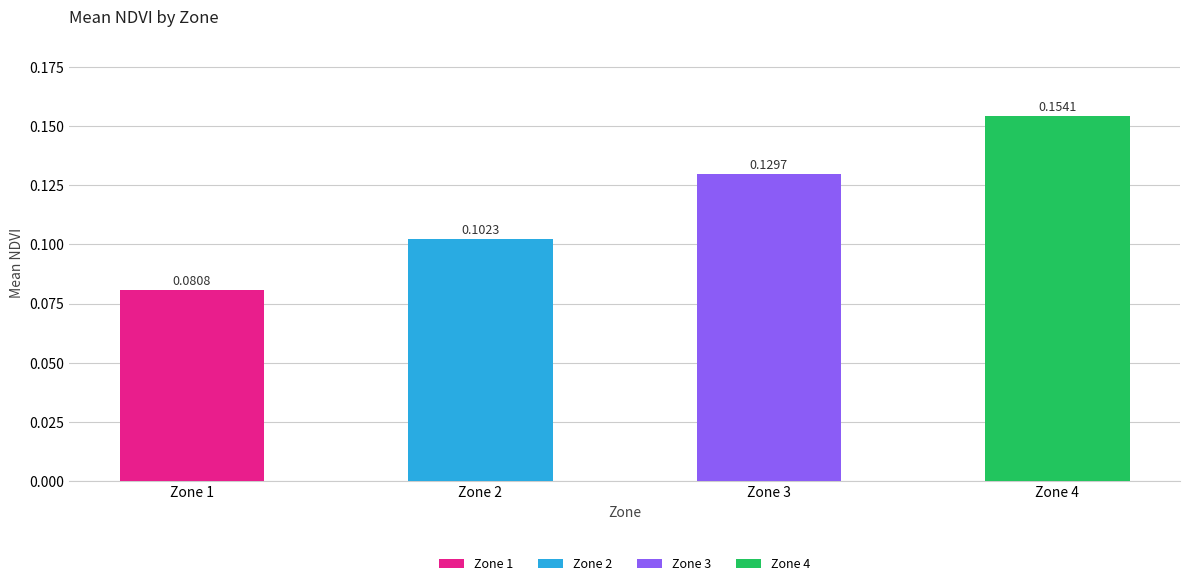

Count the values in the range 0 to 1.

4